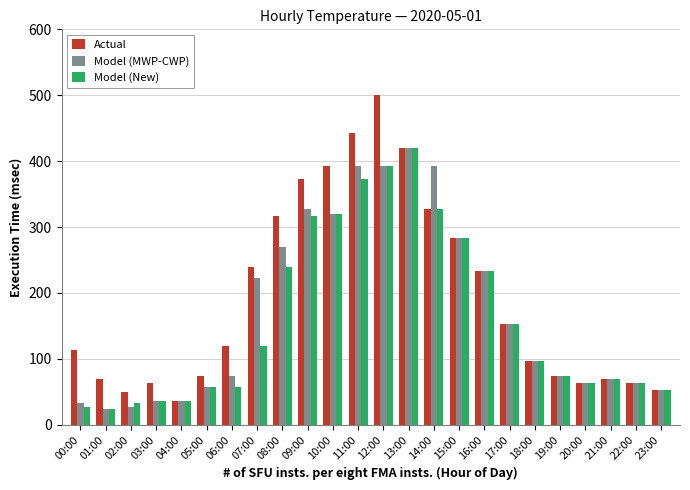

What is the sum of all Model (MWP-CWP) values?

4116.7